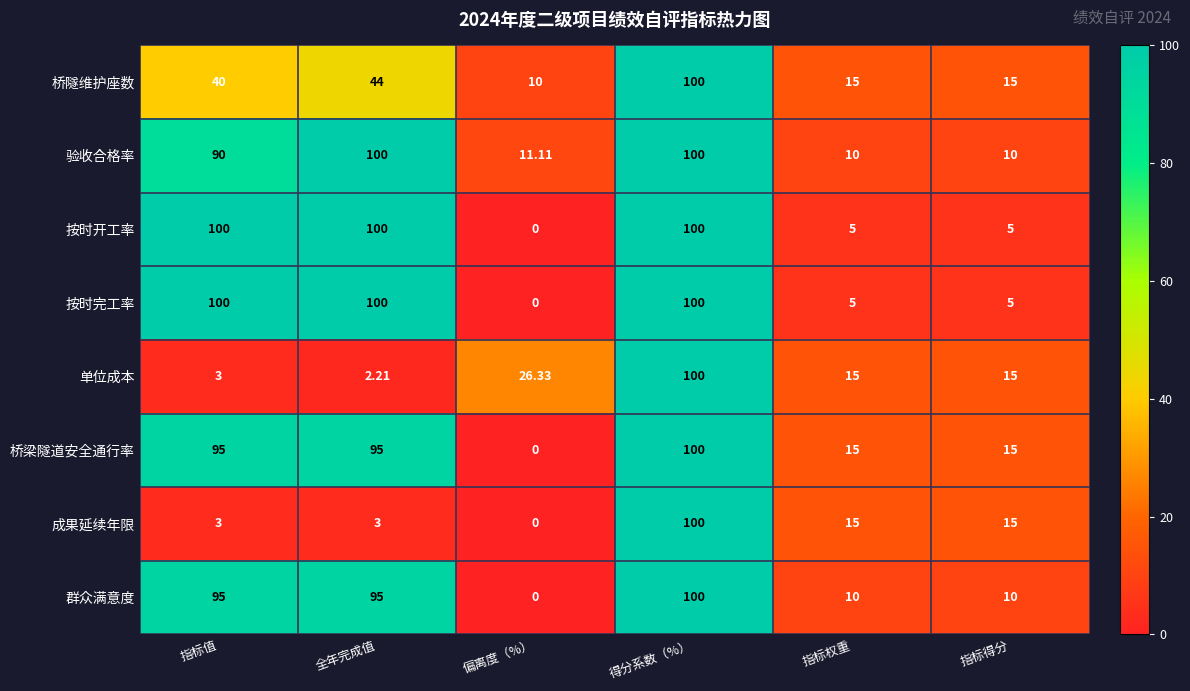

Which series has the largest total across all categories?

验收合格率